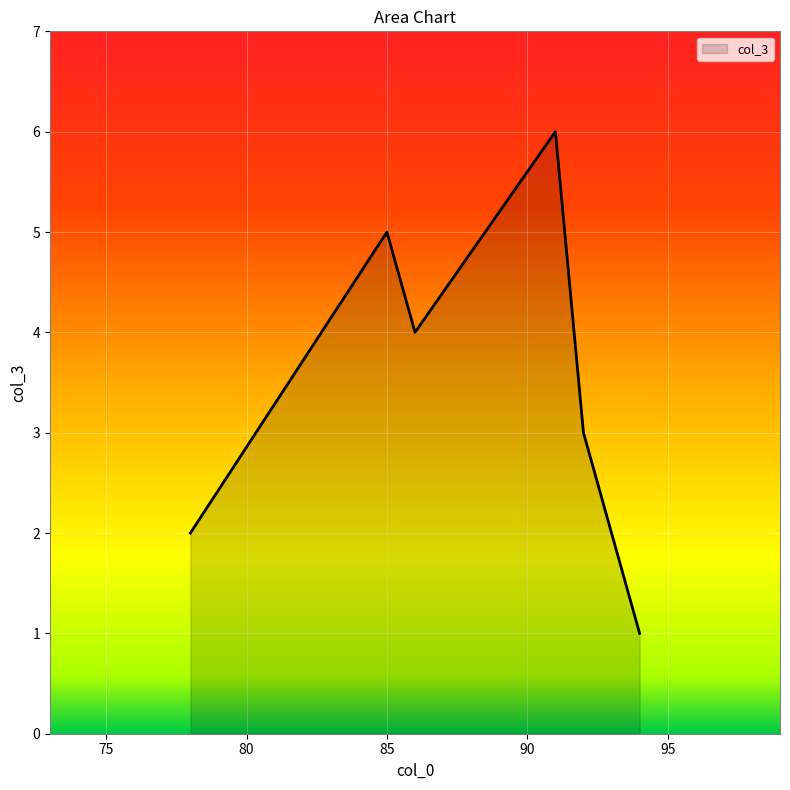

True or false: the data has more than 0 interior local peaks.

True